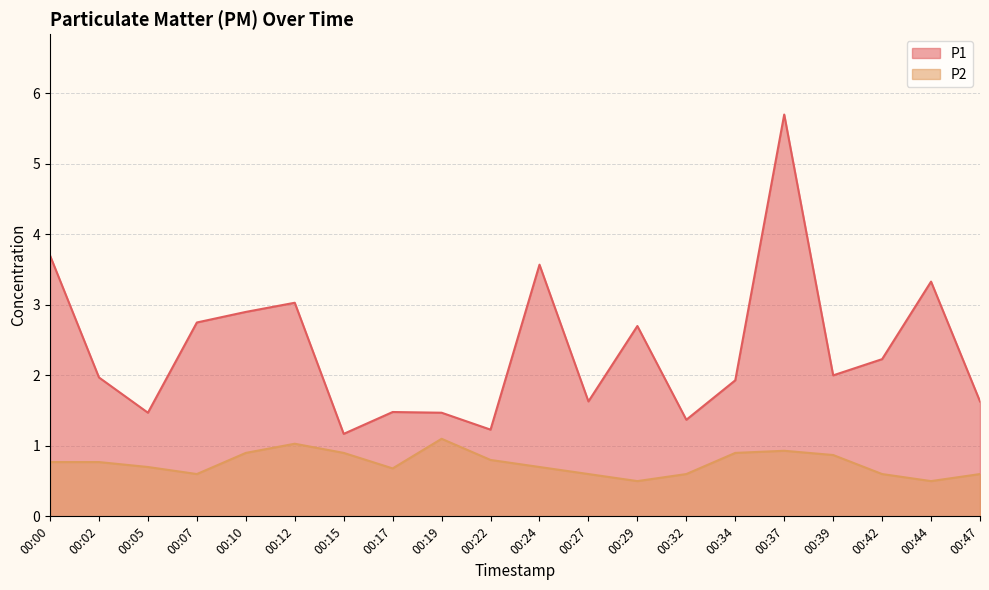

Is it true that P1 equals 0.4 at 00:22?

False